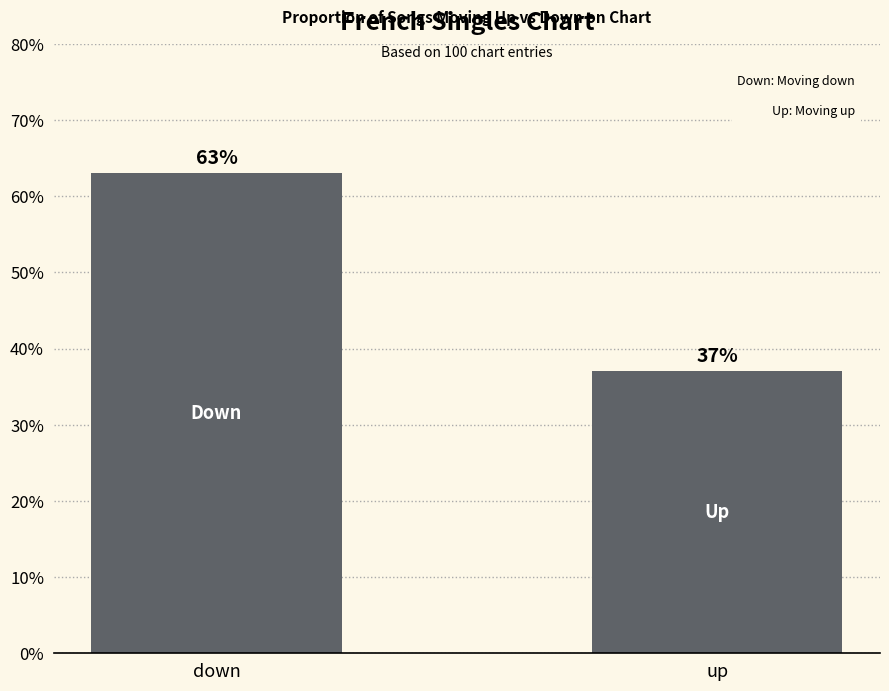

Are the bars horizontal?

No